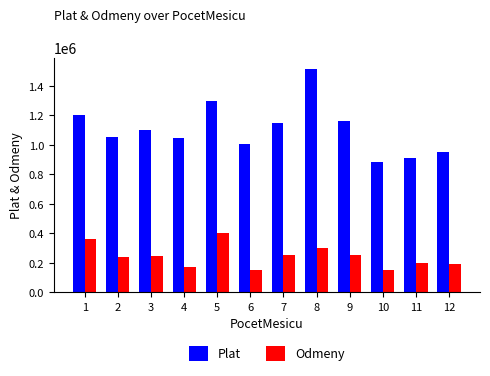

Where does the Odmeny series first go above 244523?

1